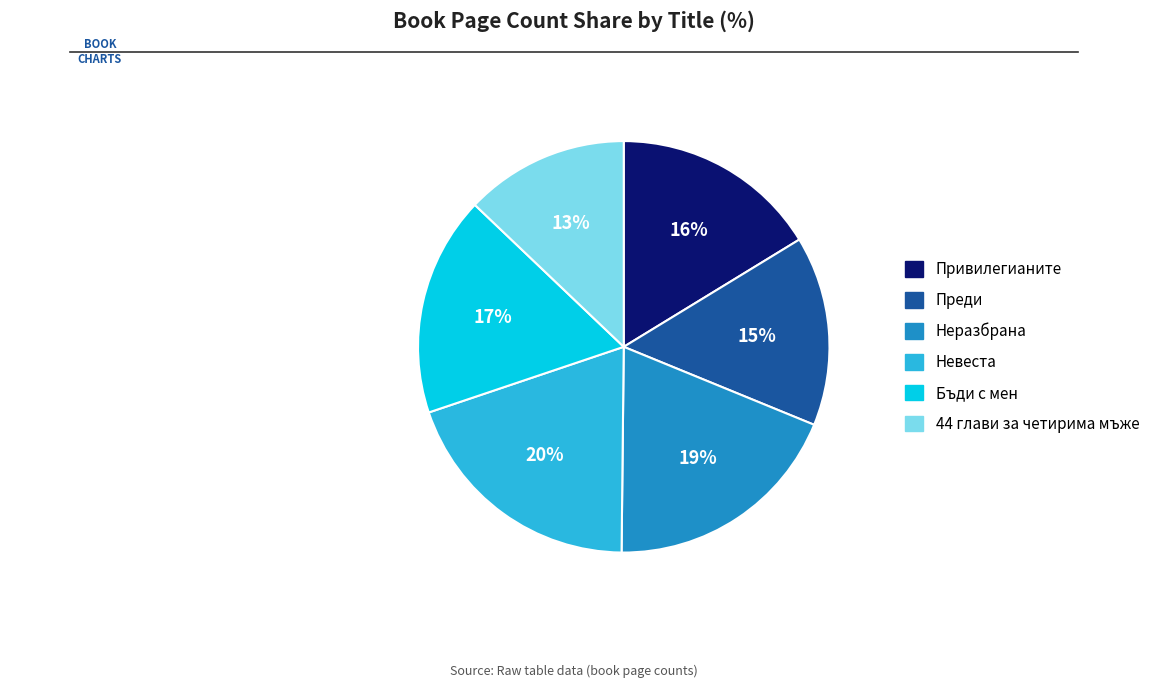

To the nearest percent, what is the difference between the largest and smallest slice percentages?

7%